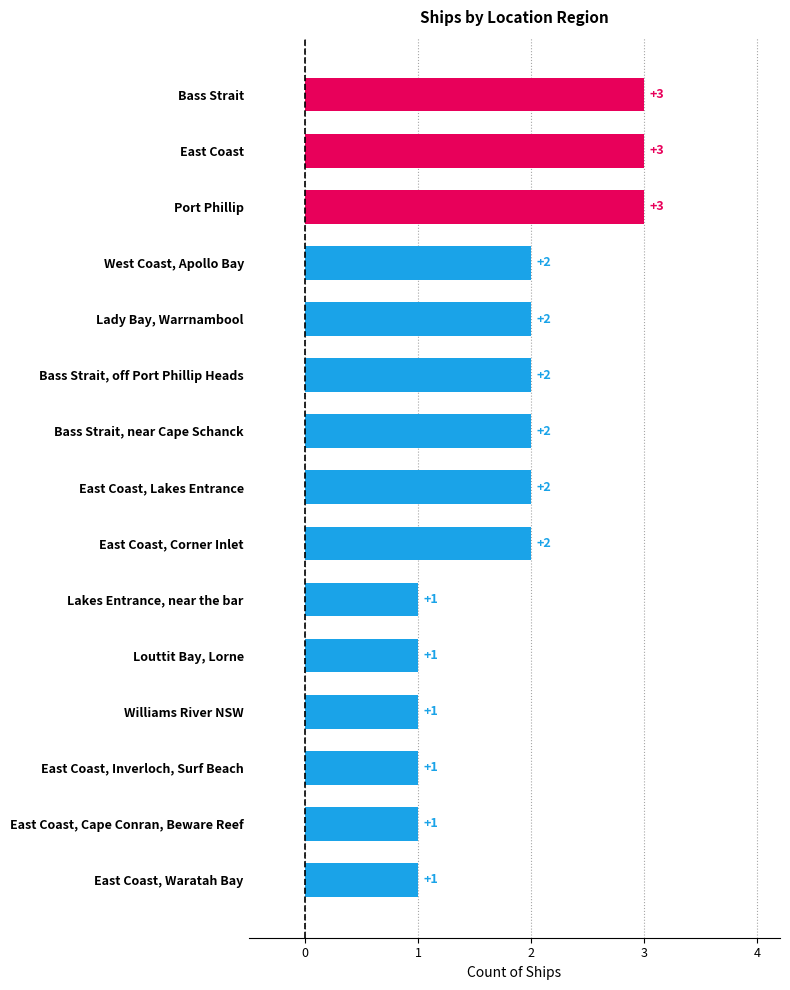

What is the sum of all values?

27